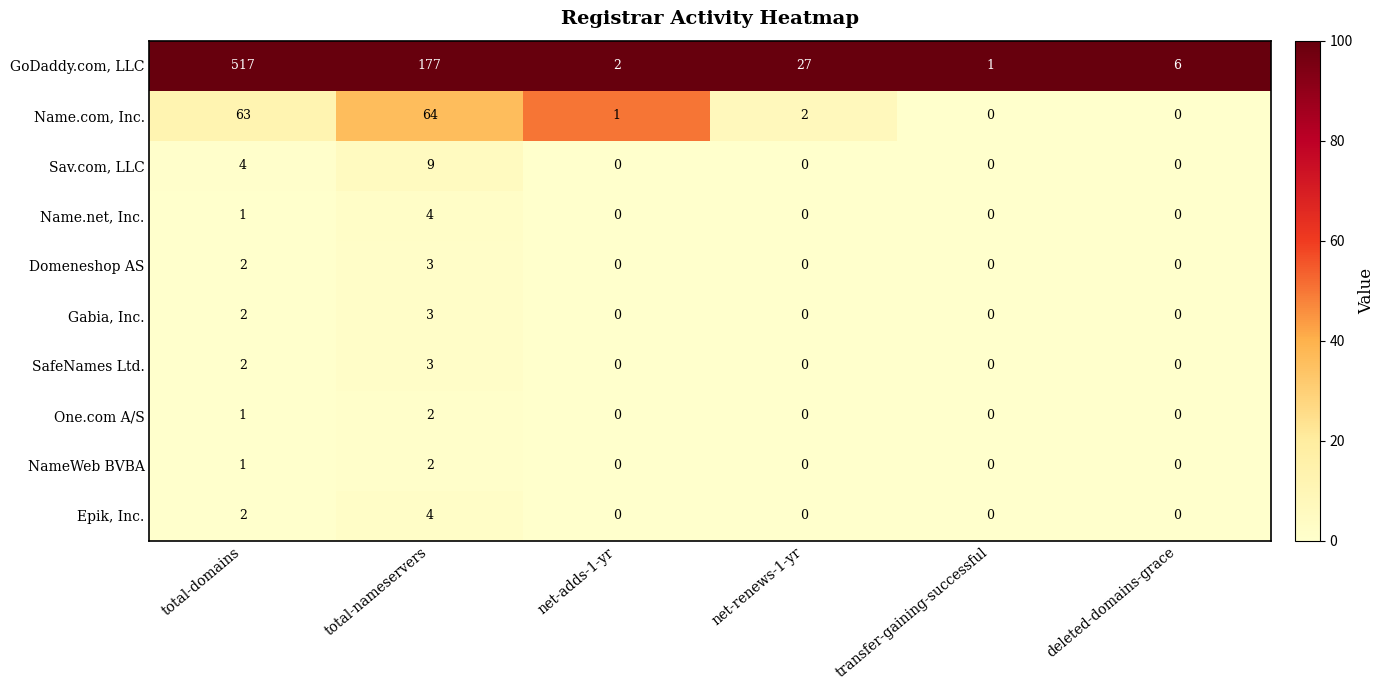

What is the sum of all Domeneshop AS values?

5